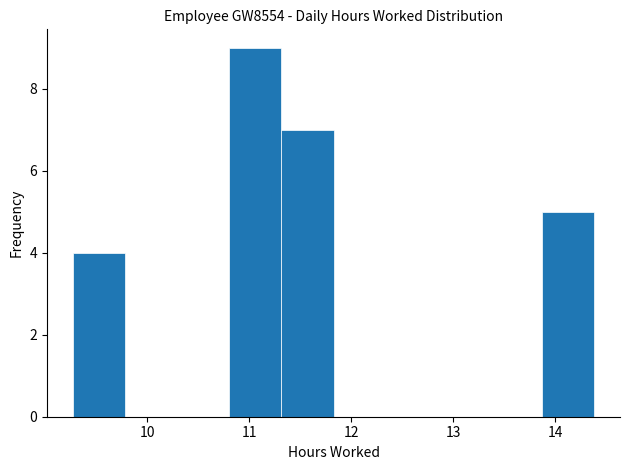

Over which range of the x-axis is the bar tallest?

10.8 to 11.3